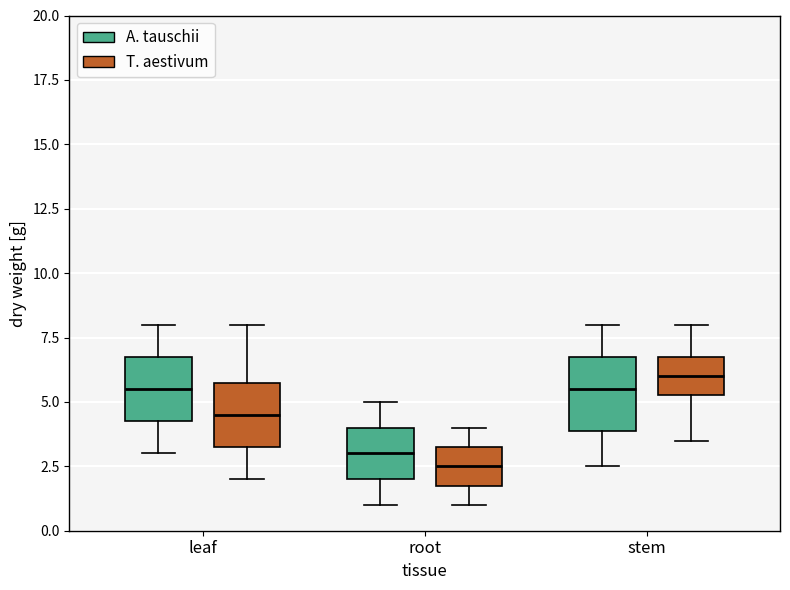

Which box has the highest median line?

stem (T. aestivum)